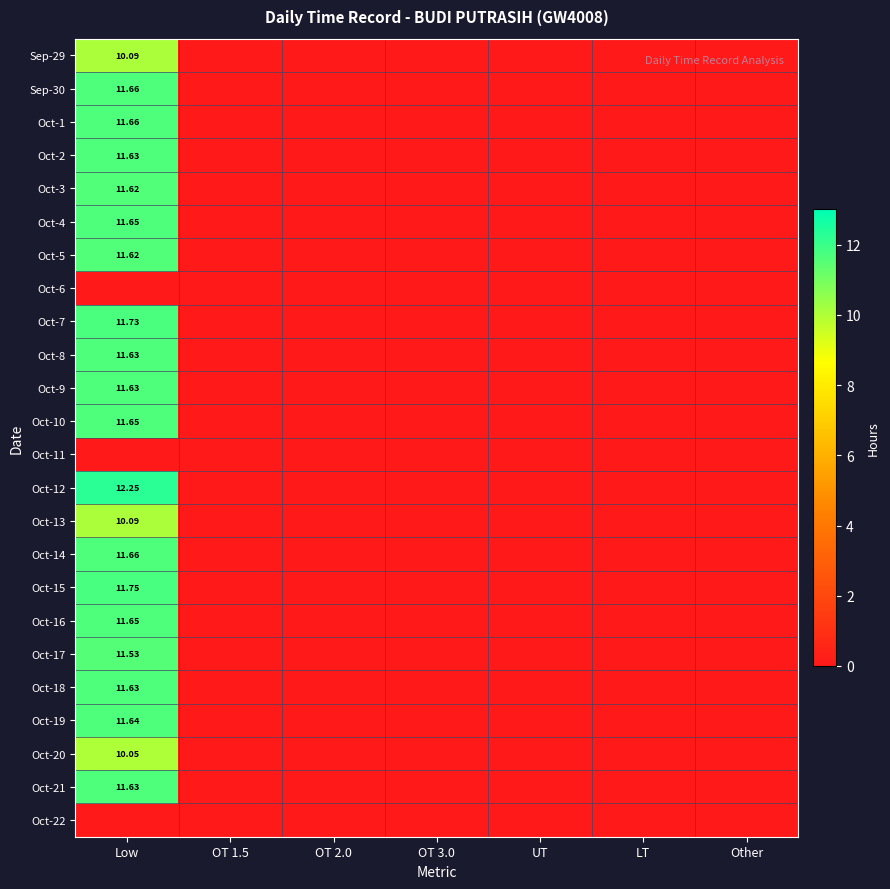

What is the approximate value of Oct-13 at Low?

10.1